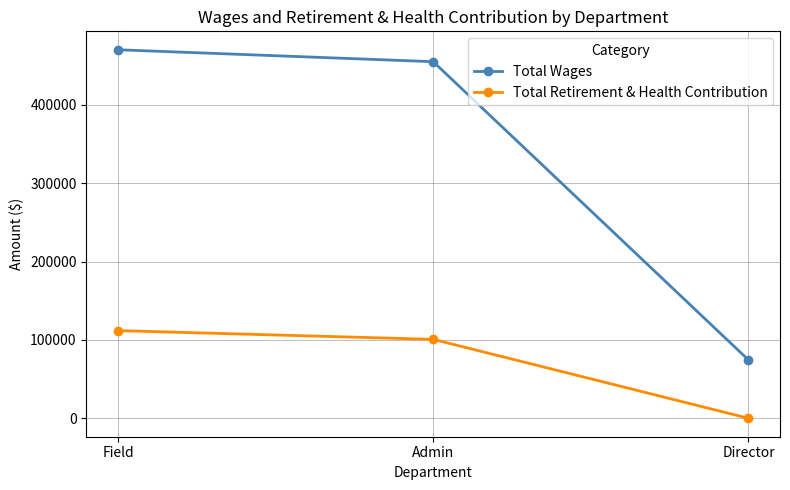

Where is Total Wages nearest to the value 272277?

Admin